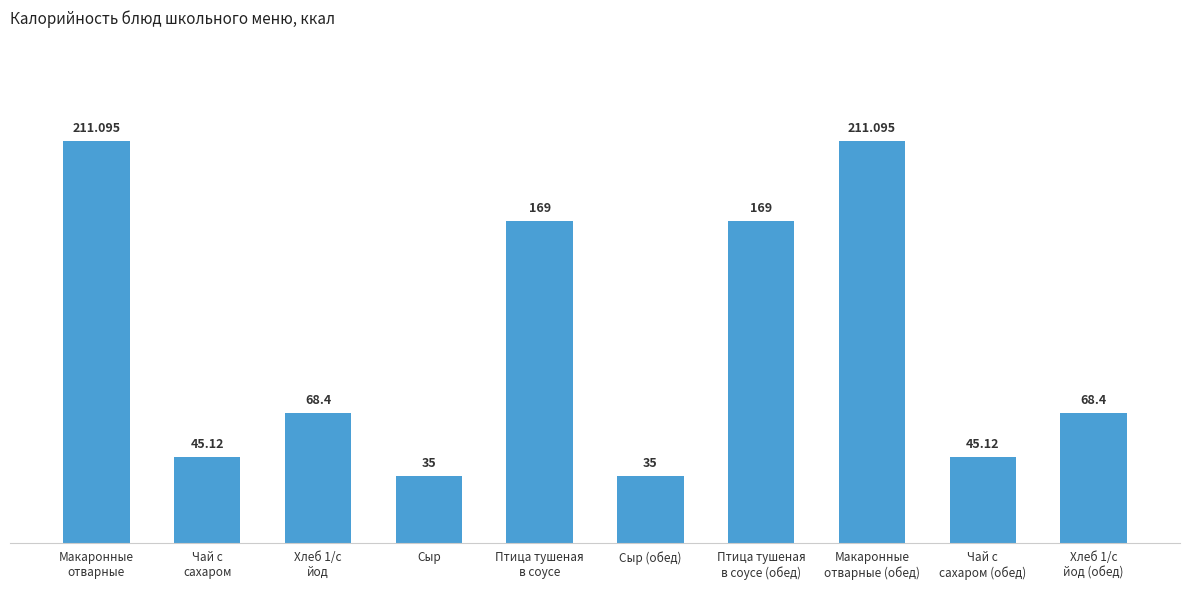

What is the label of the 5th bar from the right?

Сыр (обед)